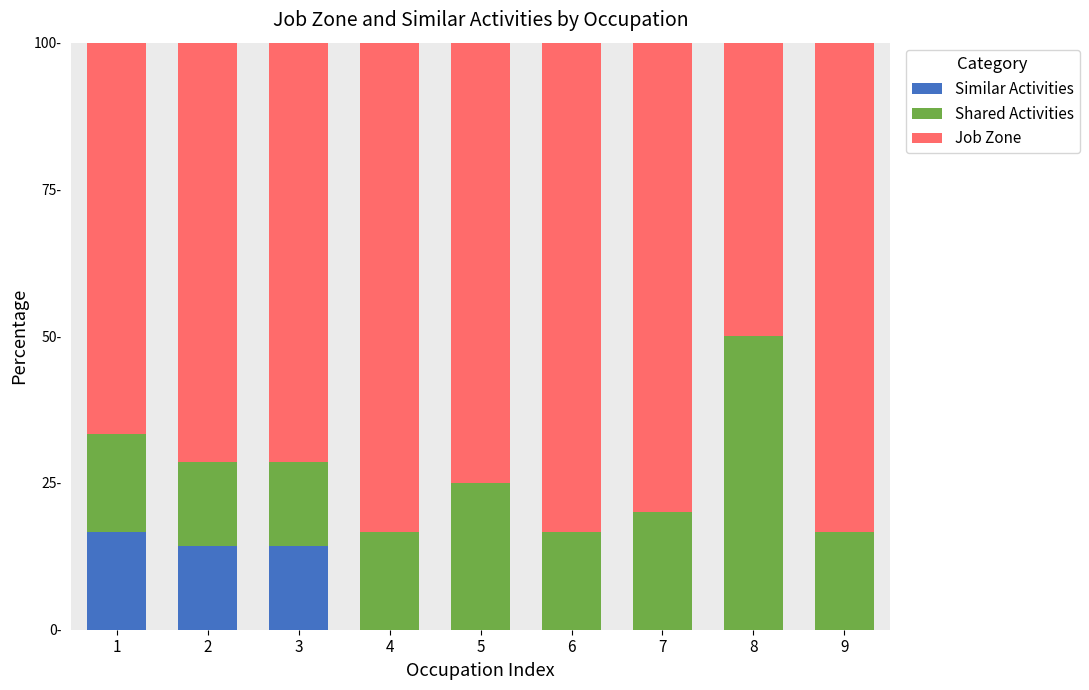

Read the Similar Activities value at 3.

14.3